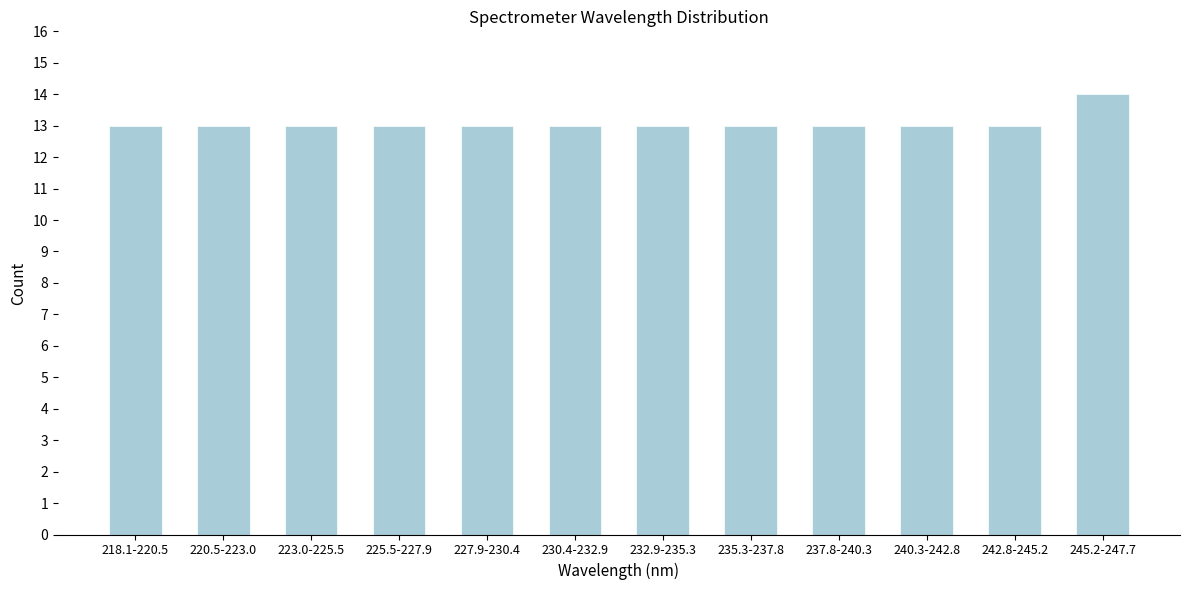

Reading left to right, transcribe all the data shown in this chart.

218.1-220.5=13	220.5-223.0=13	223.0-225.5=13	225.5-227.9=13	227.9-230.4=13	230.4-232.9=13	232.9-235.3=13	235.3-237.8=13	237.8-240.3=13	240.3-242.8=13	242.8-245.2=13	245.2-247.7=14